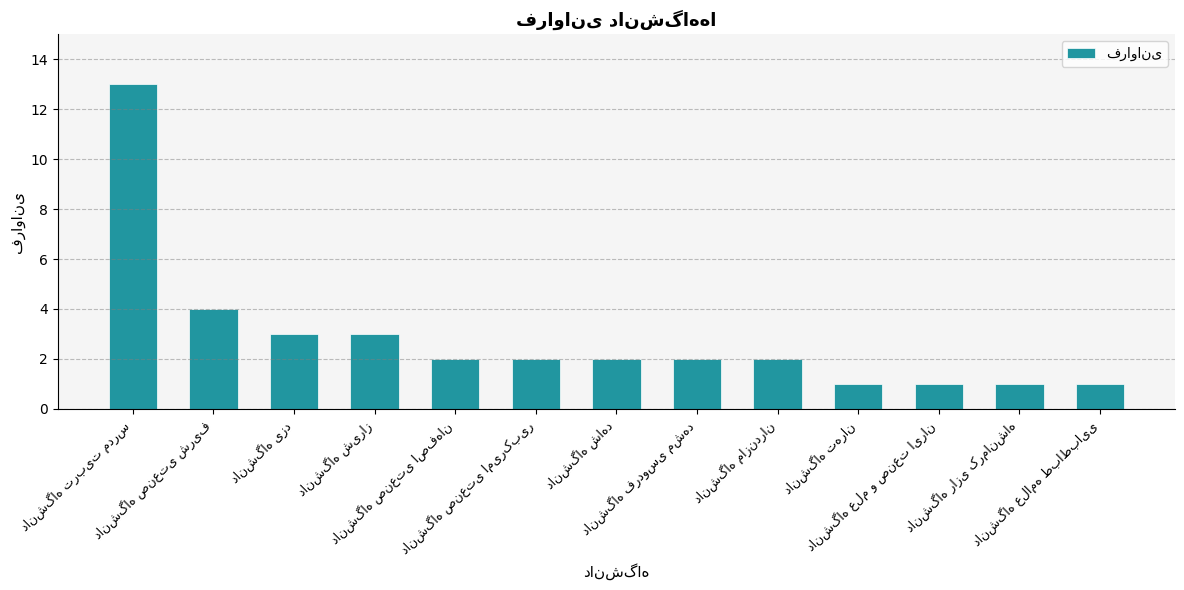

Reading left to right, what are all the values shown in this chart?

13	4	3	3	2	2	2	2	2	1	1	1	1